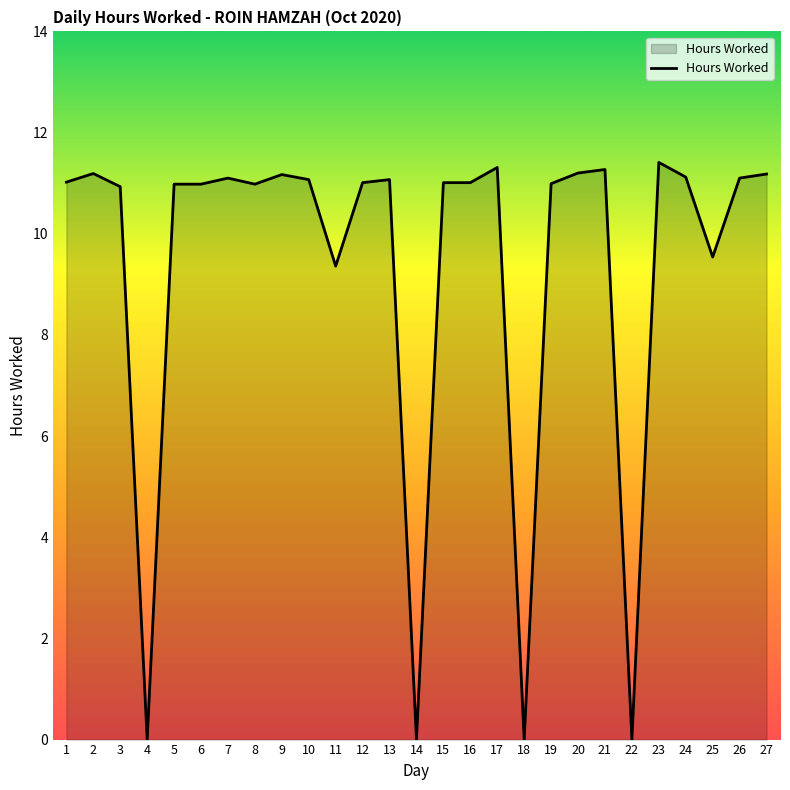

Is it true that the value at 16 is 7.2?

False